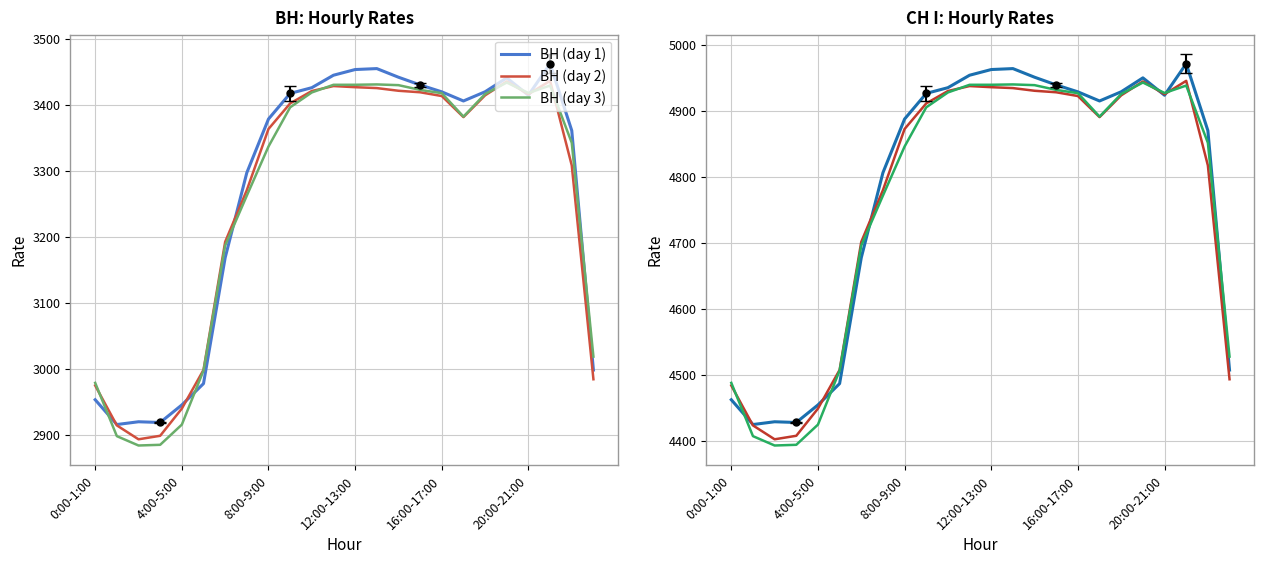

What is the sum of the ВН (day 3) values at 9 and 7?

6658.3